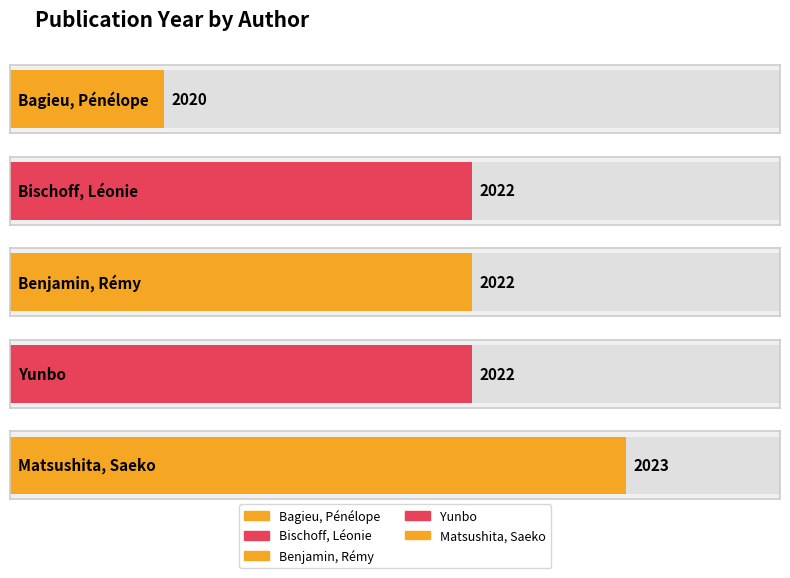

What is the change in value from Bischoff, Léonie to Matsushita, Saeko?

+1